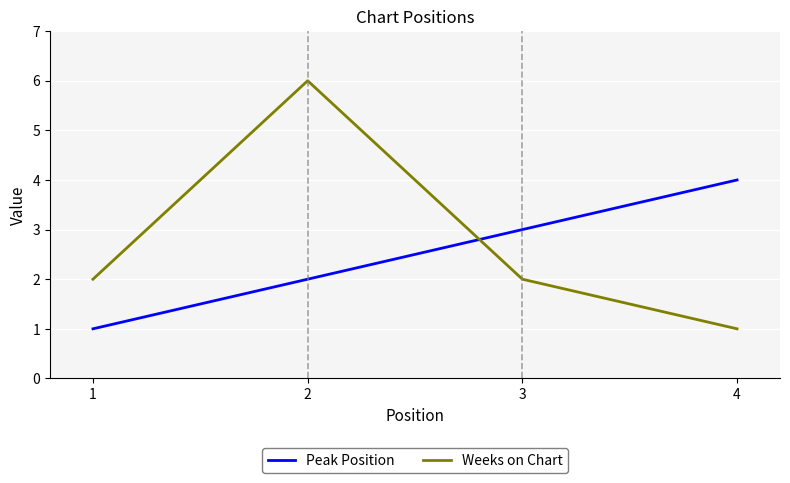

Which series ends up on top after the final intersection of Peak Position and Weeks on Chart?

Peak Position